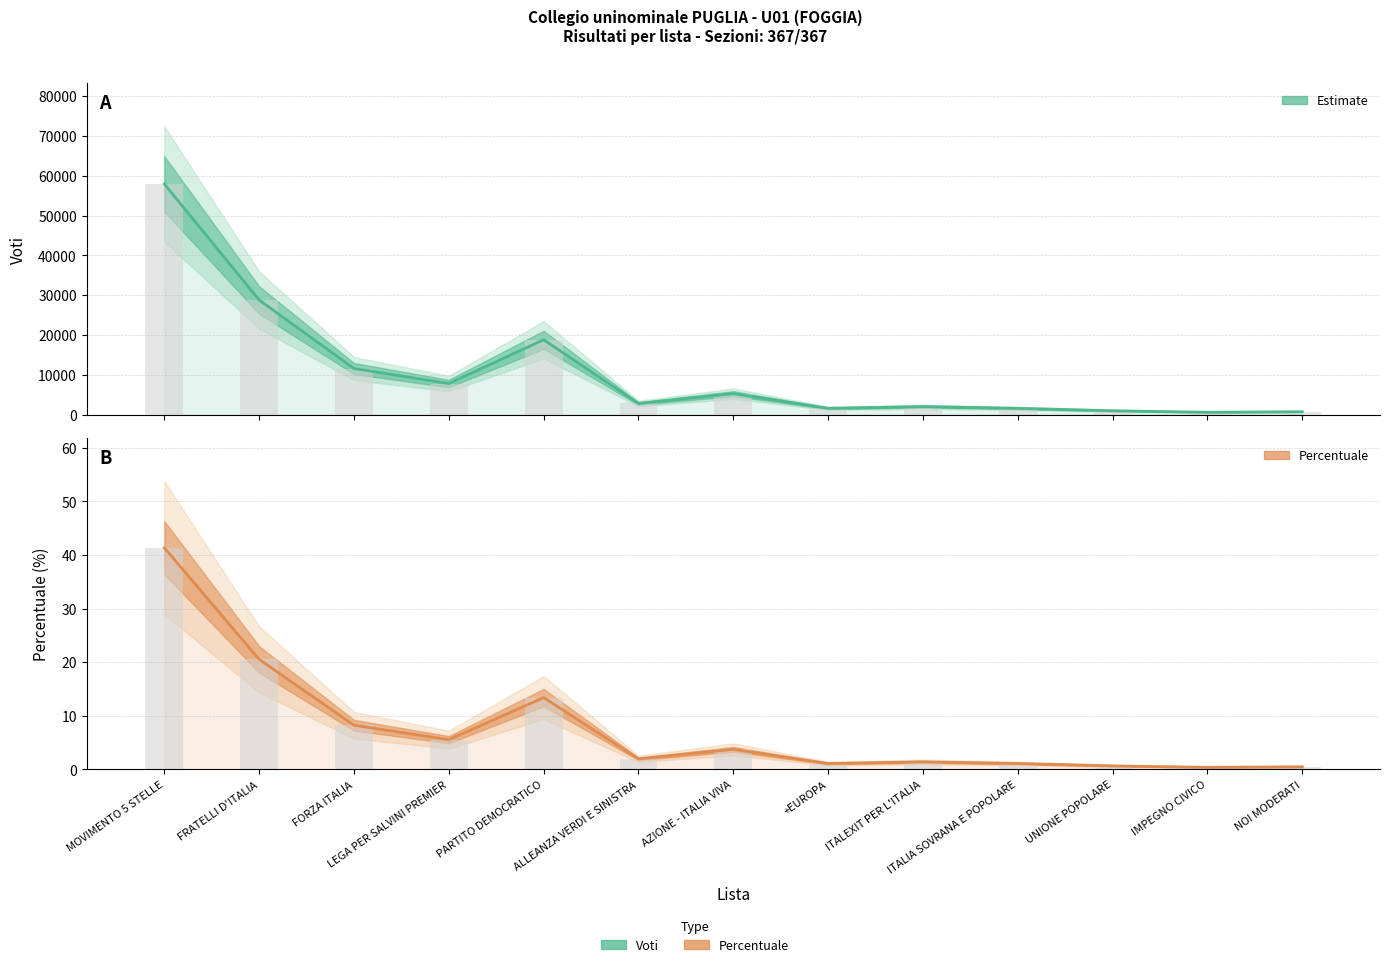

Reading left to right, extract all data points from this chart.

Voti (Estimate): MOVIMENTO 5 STELLE=57933.0	FRATELLI D'ITALIA=28766.0	FORZA ITALIA=11560.0	LEGA PER SALVINI PREMIER=7788.0	PARTITO DEMOCRATICO=18789.0	ALLEANZA VERDI E SINISTRA=2771.0	AZIONE - ITALIA VIVA=5250.0	+EUROPA=1563.0	ITALEXIT PER L'ITALIA=1988.0	ITALIA SOVRANA E POPOLARE=1559.0	UNIONE POPOLARE=946.0	IMPEGNO CIVICO=562.0	NOI MODERATI=705.0
Percentuale (Estimate): MOVIMENTO 5 STELLE=41.3	FRATELLI D'ITALIA=20.5	FORZA ITALIA=8.2	LEGA PER SALVINI PREMIER=5.6	PARTITO DEMOCRATICO=13.4	ALLEANZA VERDI E SINISTRA=2.0	AZIONE - ITALIA VIVA=3.8	+EUROPA=1.1	ITALEXIT PER L'ITALIA=1.4	ITALIA SOVRANA E POPOLARE=1.1	UNIONE POPOLARE=0.7	IMPEGNO CIVICO=0.4	NOI MODERATI=0.5